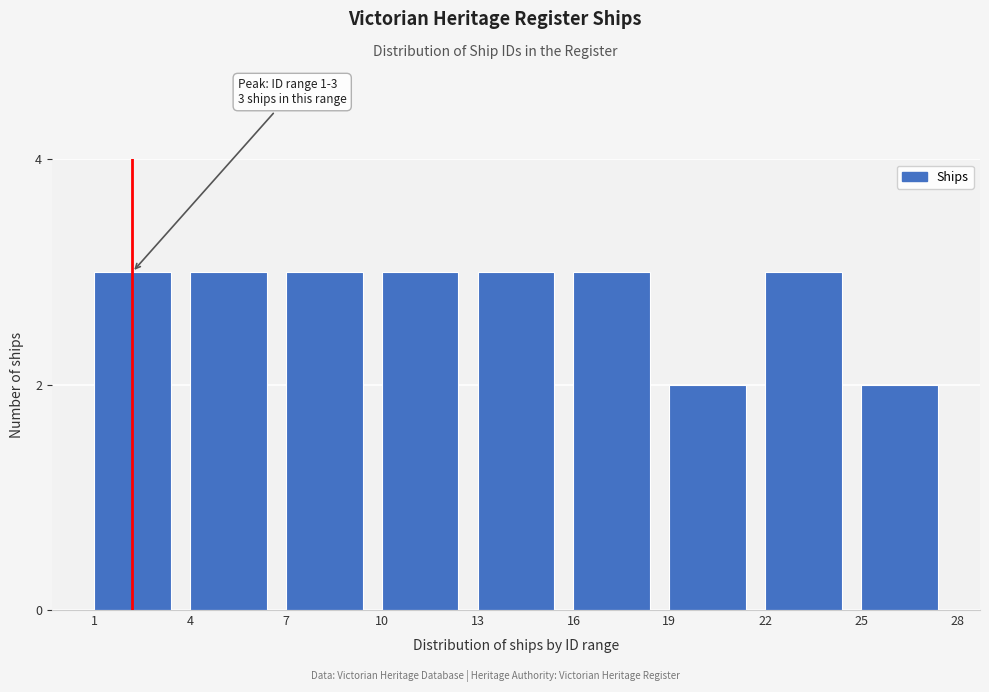

Reading left to right, extract all data points from this chart.

3	3	3	3	3	3	2	3	2